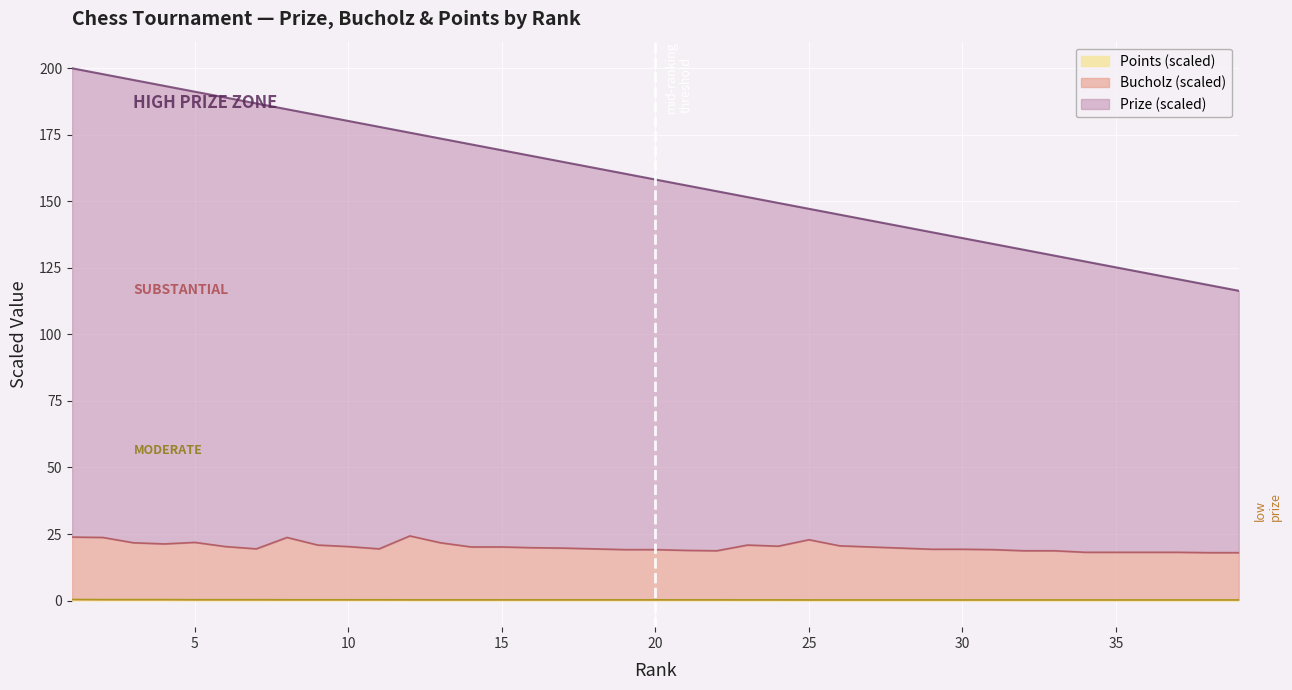

At 2, list the series in order from largest to smallest.

Prize, Bucholz, Points